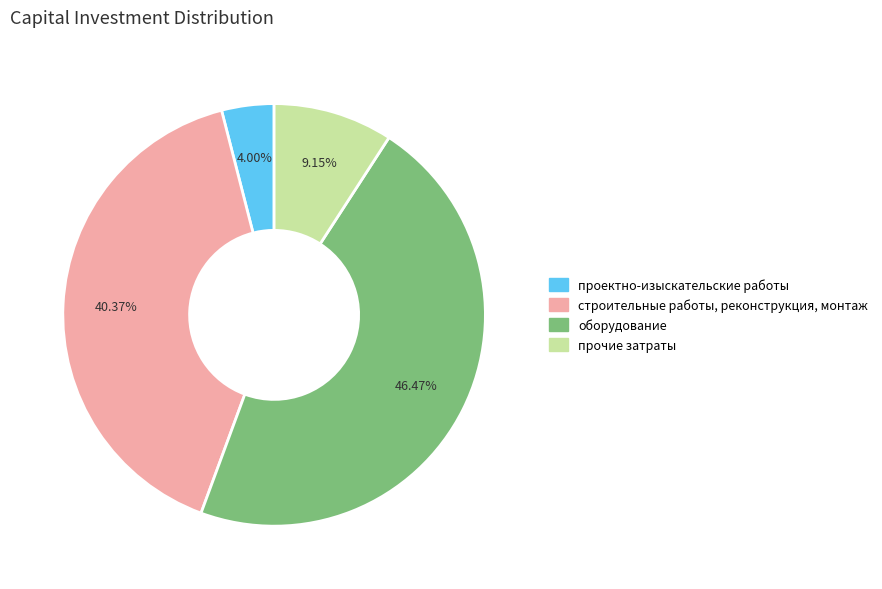

Does any single category account for the majority?

No